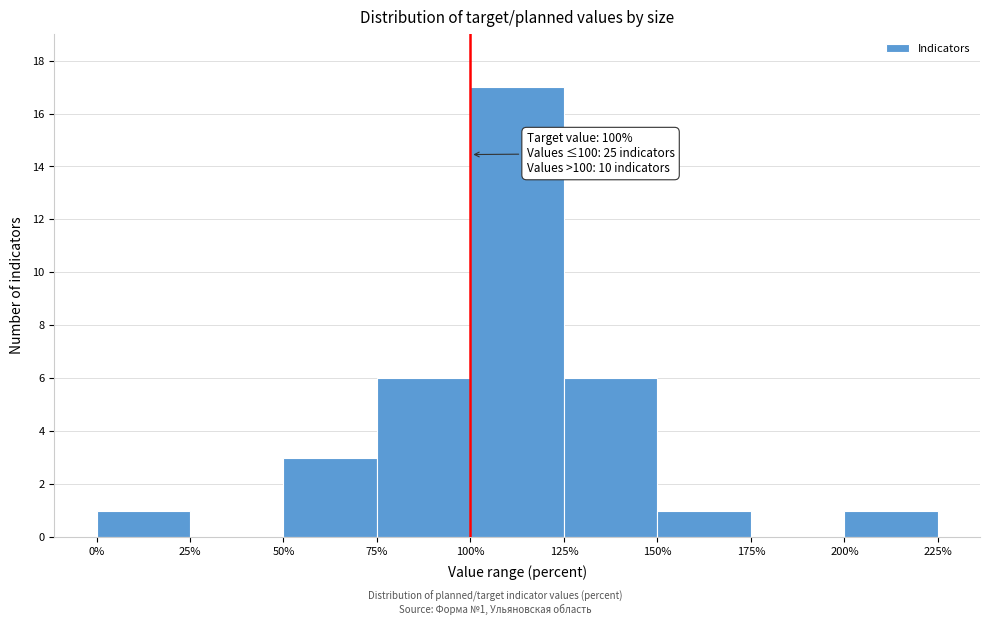

Which range on the x-axis has the tallest bar?

100% to 125%